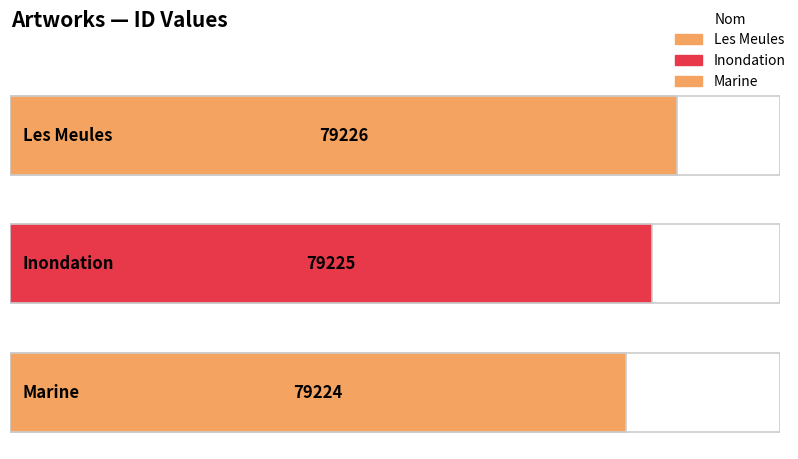

What is the sum of all values?

237675